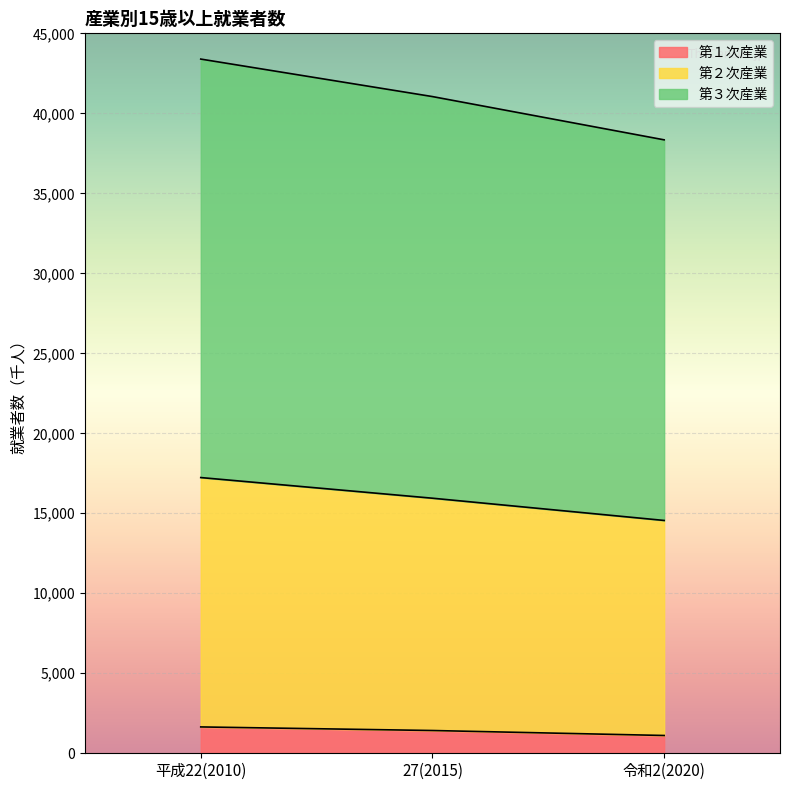

What is the total value across all series at 令和2(2020)?

38343